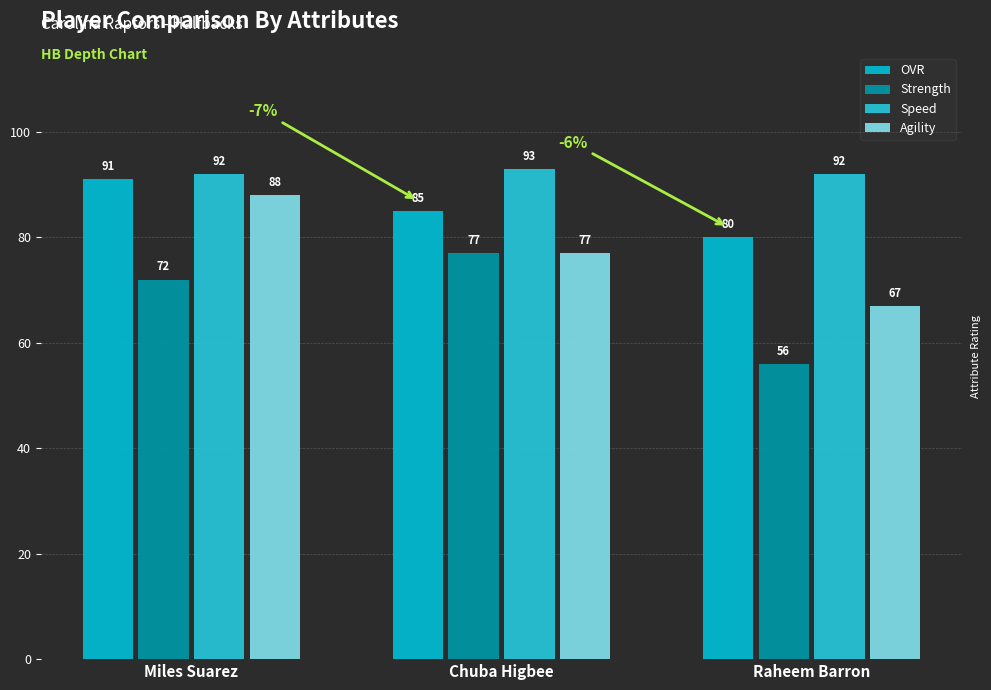

What is the difference between the maximum and minimum values in the Agility series?

21